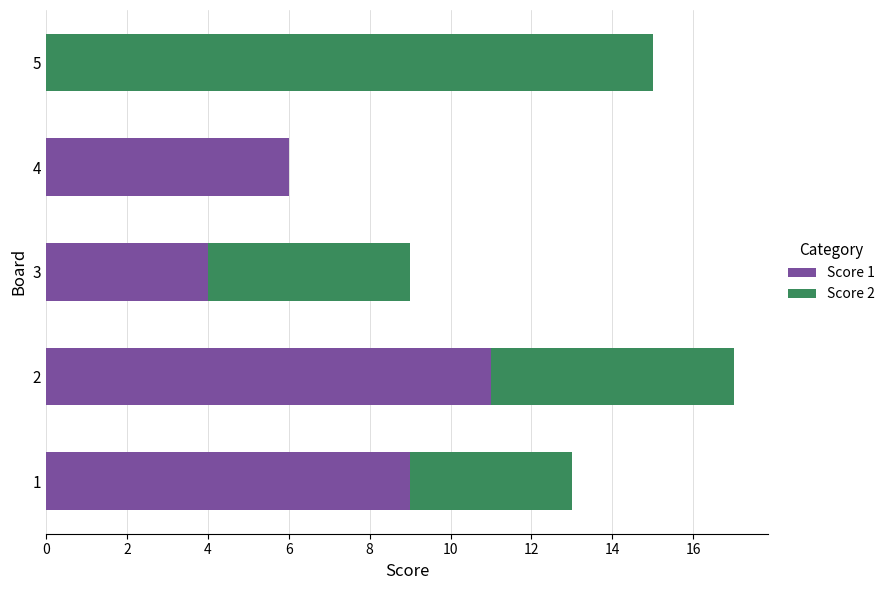

What is the highest value of the Score 1 series?

11